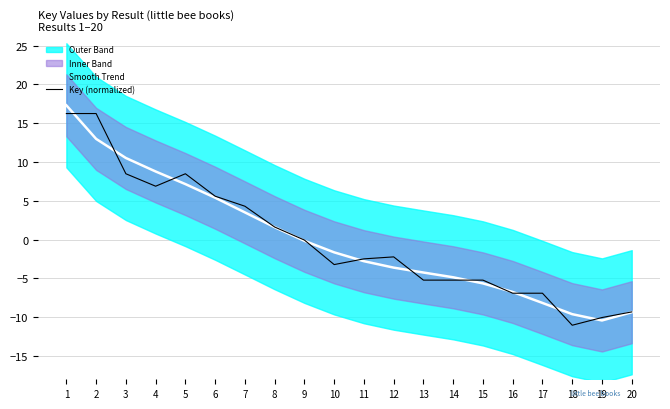

How many data points in Key (normalized) are less than -2?

11